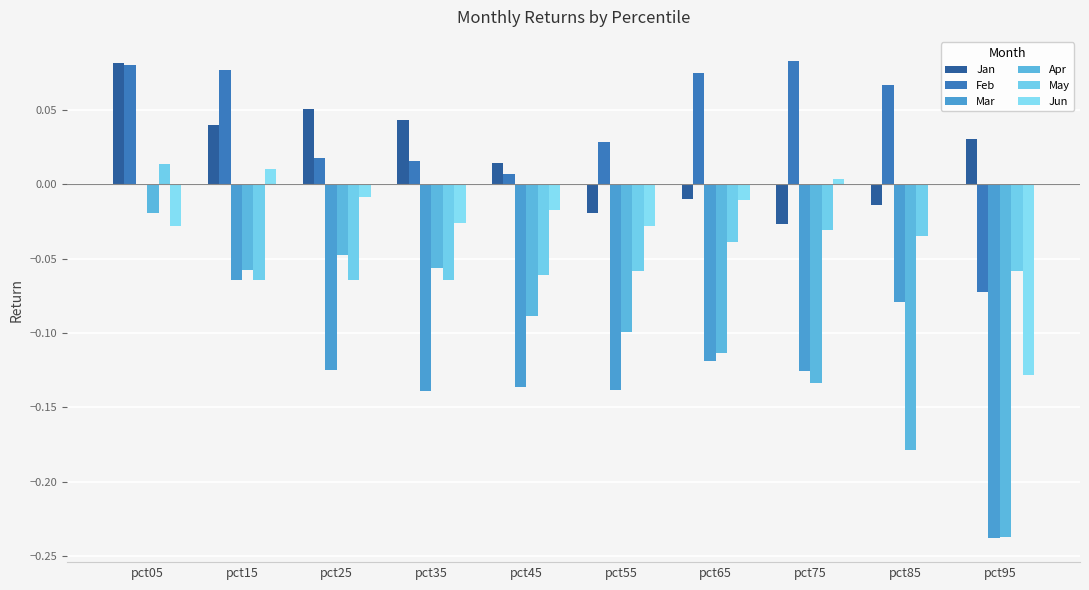

How many data points in May are above 0?

1